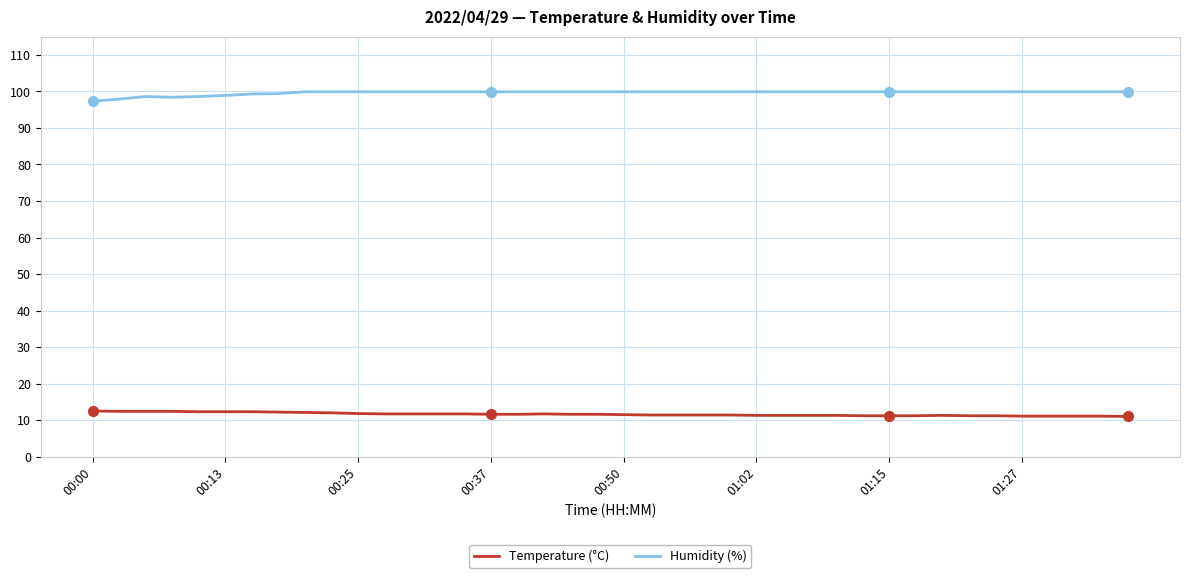

List the series in order of their overall mean, highest first.

Humidity (%), Temperature (°C)